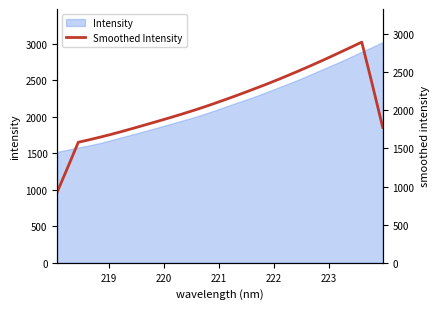

True or false: the data has more than 0 interior local peaks.

True